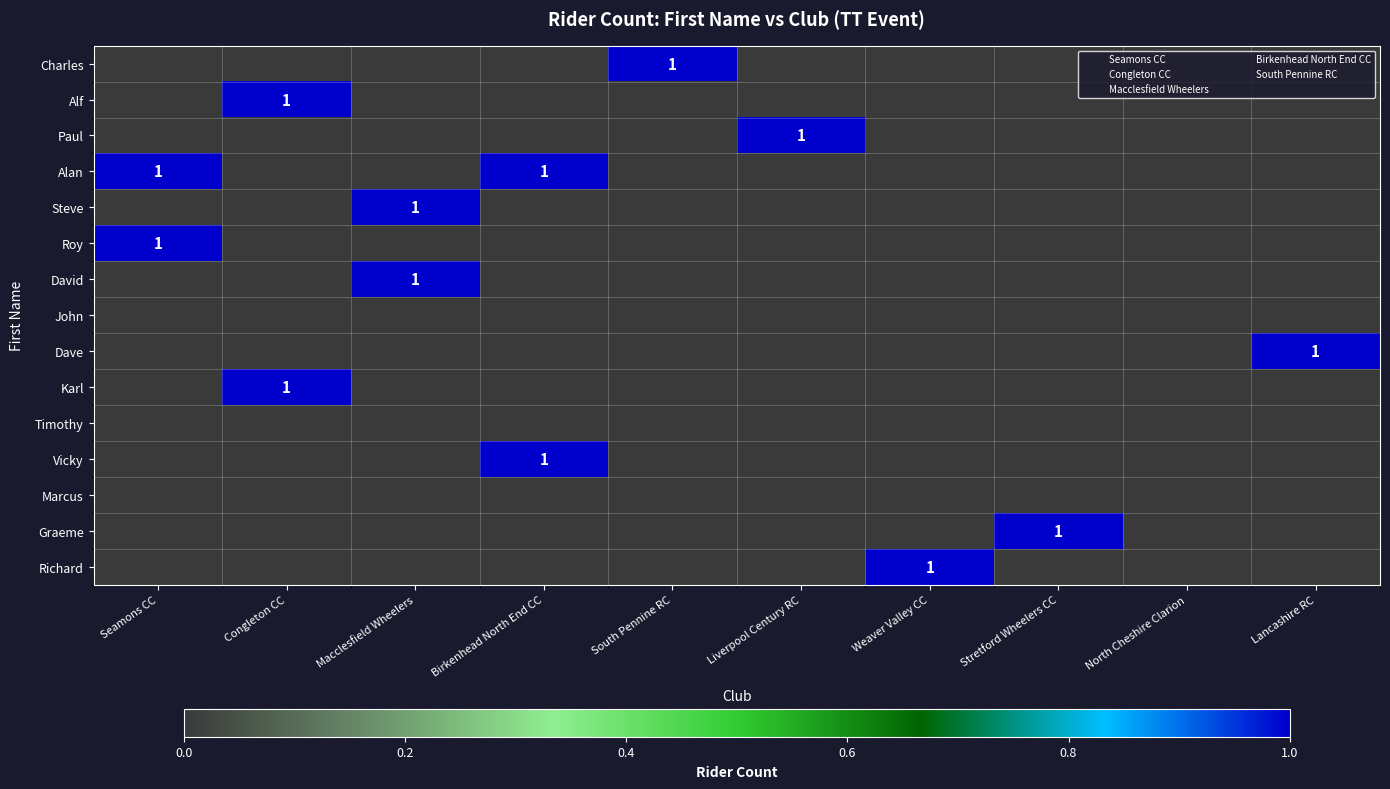

How many categories are shown in the chart?

10